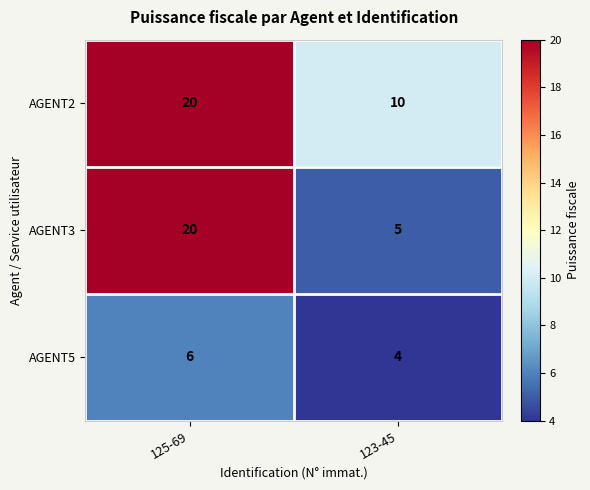

What is the sum of the AGENT2 values at 125-69 and 123-45?

30